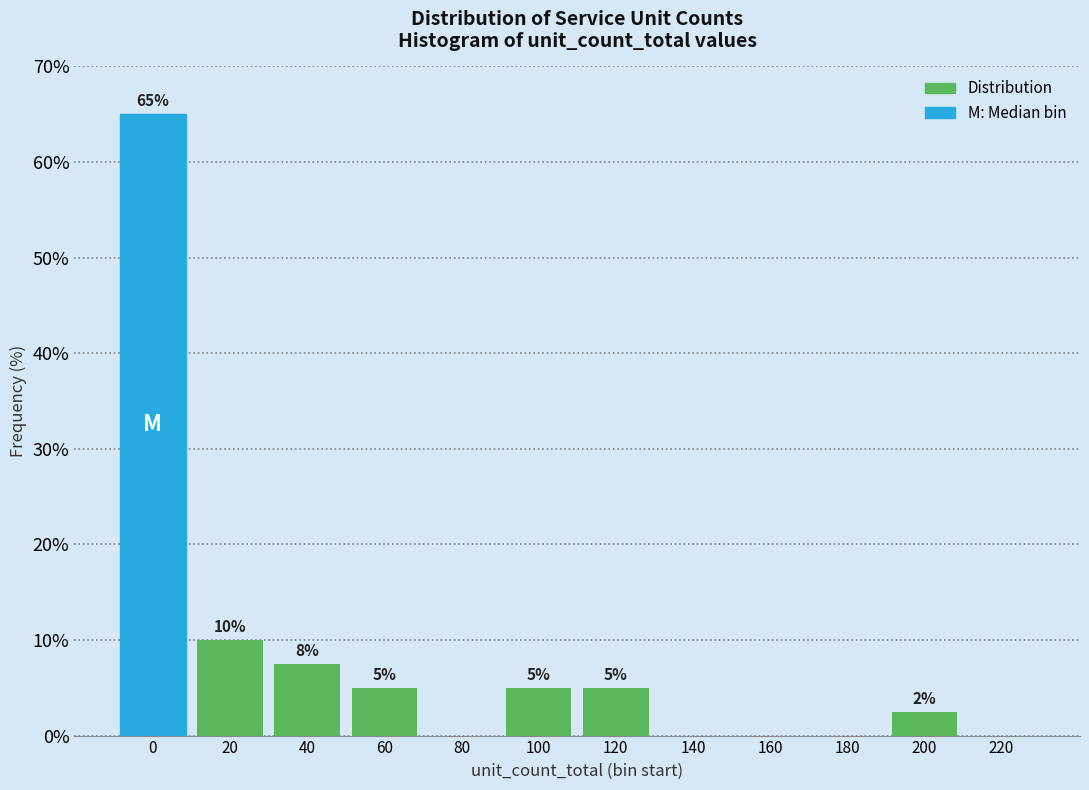

Read the value at 60.

5.0